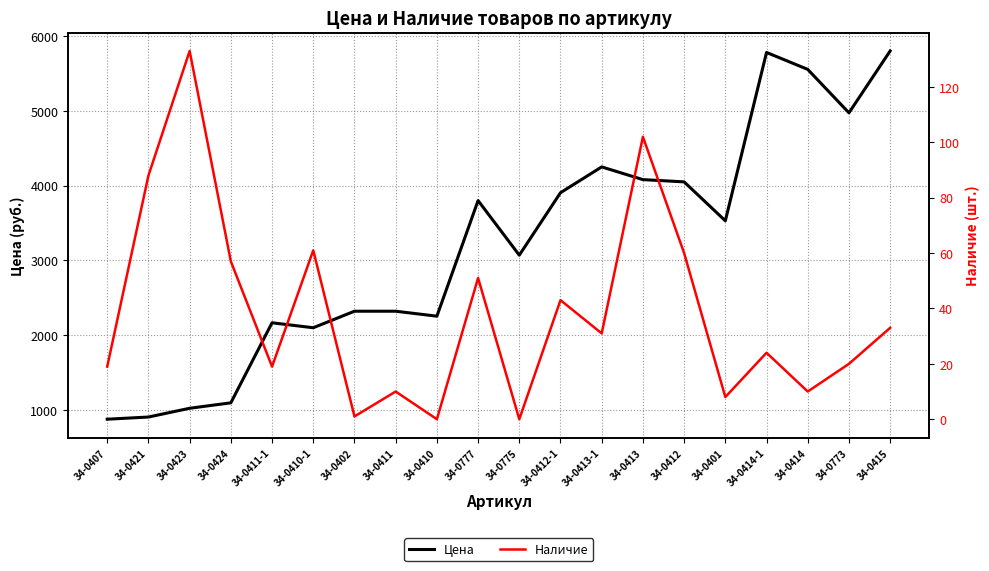

At which category is the sum across all series the highest?

34-0415